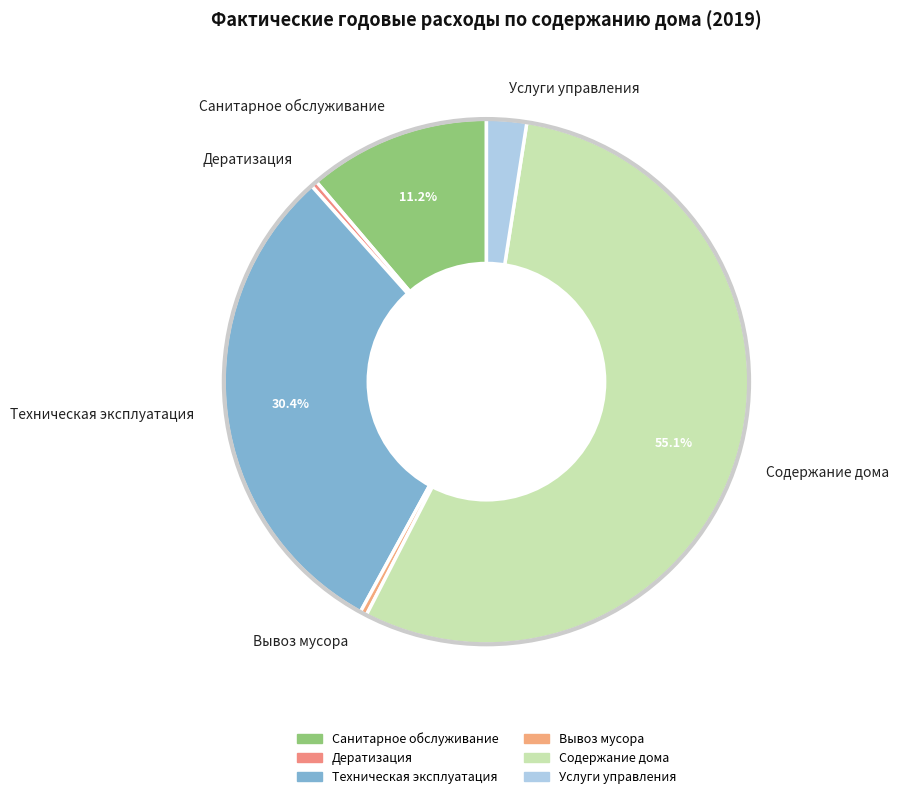

Approximately how many times larger is the value at Вывоз мусора compared to Дератизация?

1.1